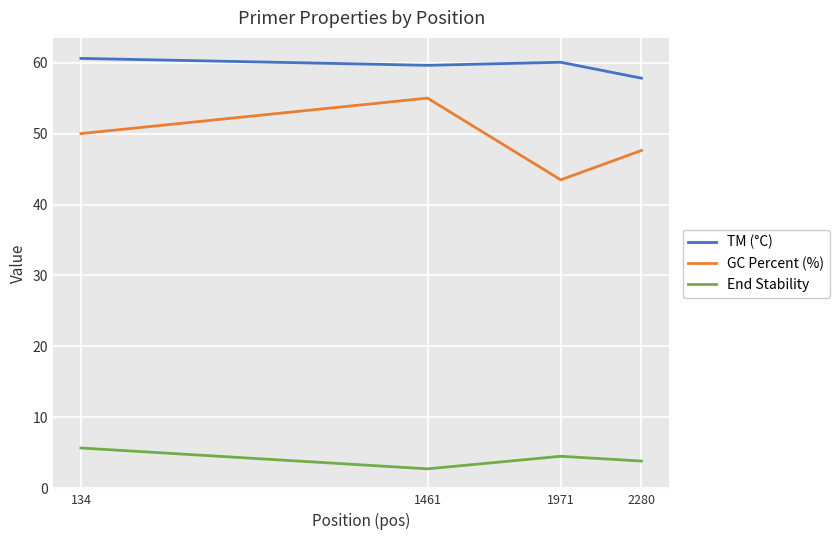

Which category has the lowest value in the GC Percent (%) series?

1971